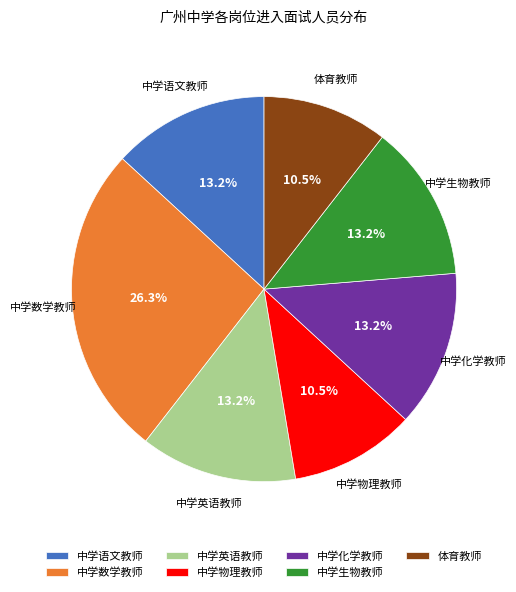

What is the largest slice in the pie chart?

中学数学教师